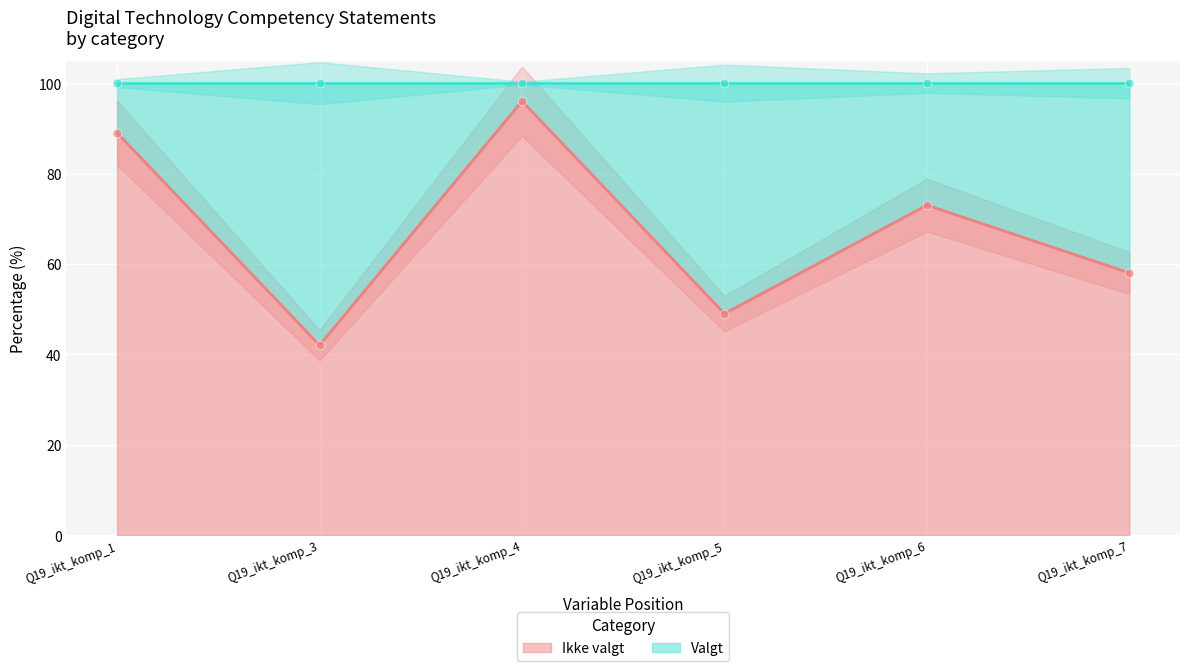

What is the total value across all series at Q19_ikt_komp_1?

100